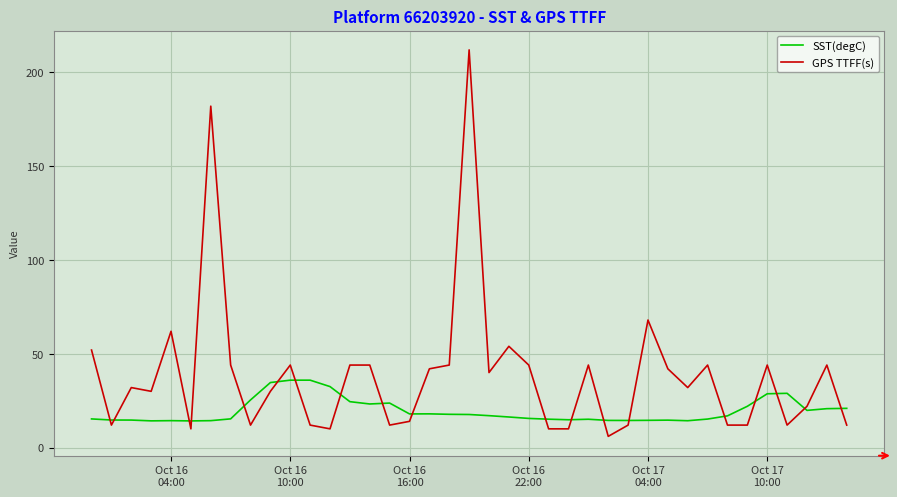

What is the greatest value displayed?

212.0